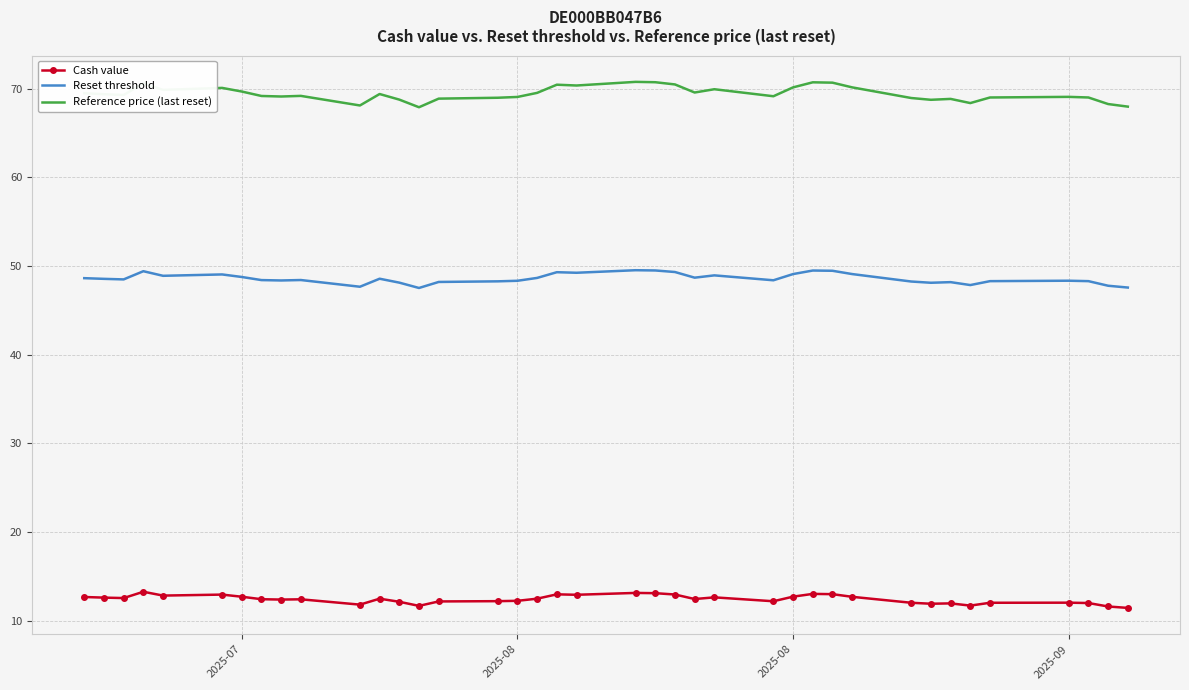

True or false: Reference price (last reset) and Reset threshold cross at least once.

False